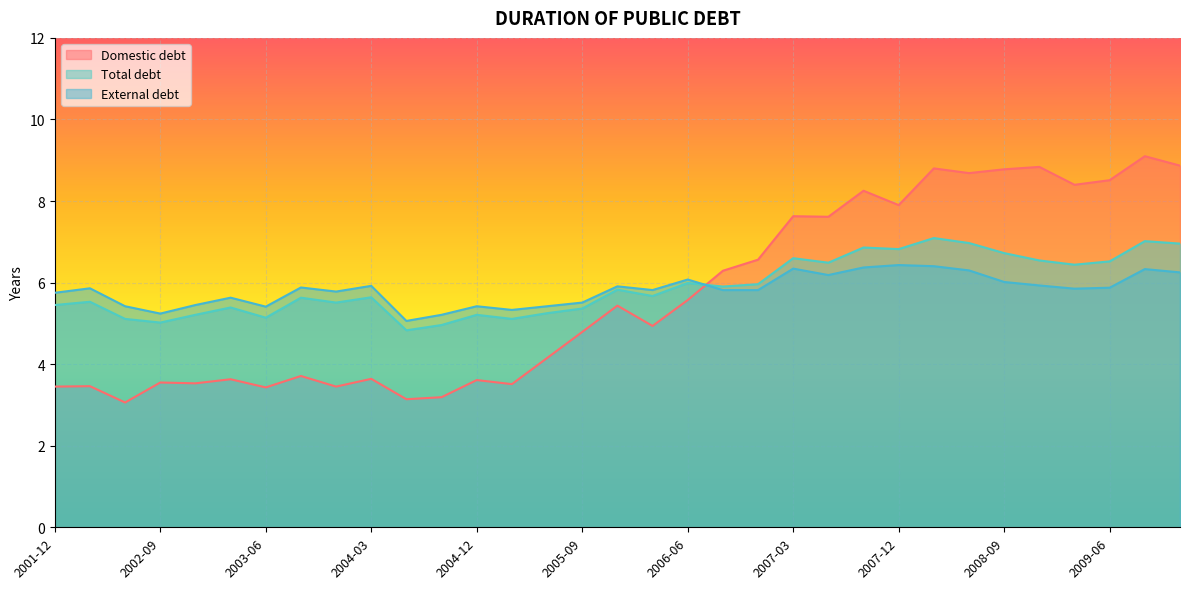

What is the spread (max minus min) of values at 2008-12?

2.9